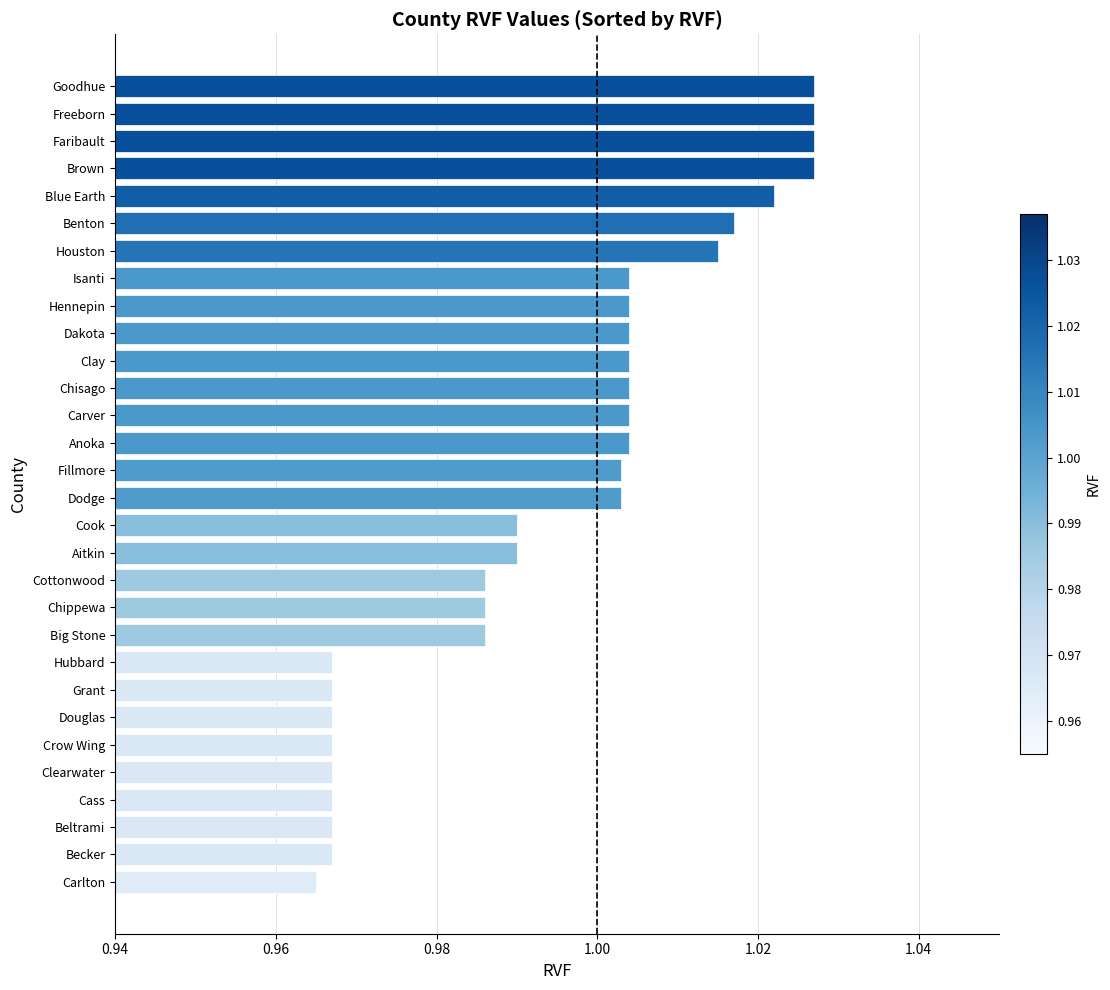

The value at Chippewa is 1.6. True or false?

False